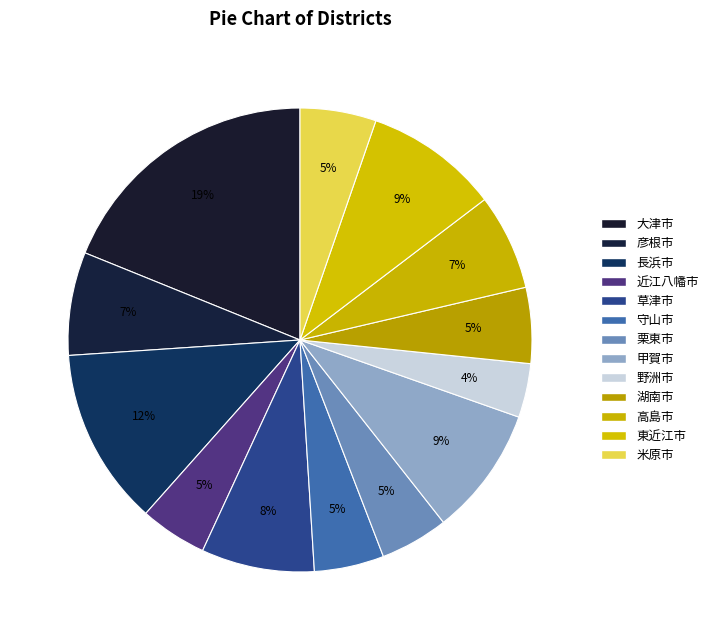

To the nearest percent, what is the difference between the largest and smallest slice percentages?

15%